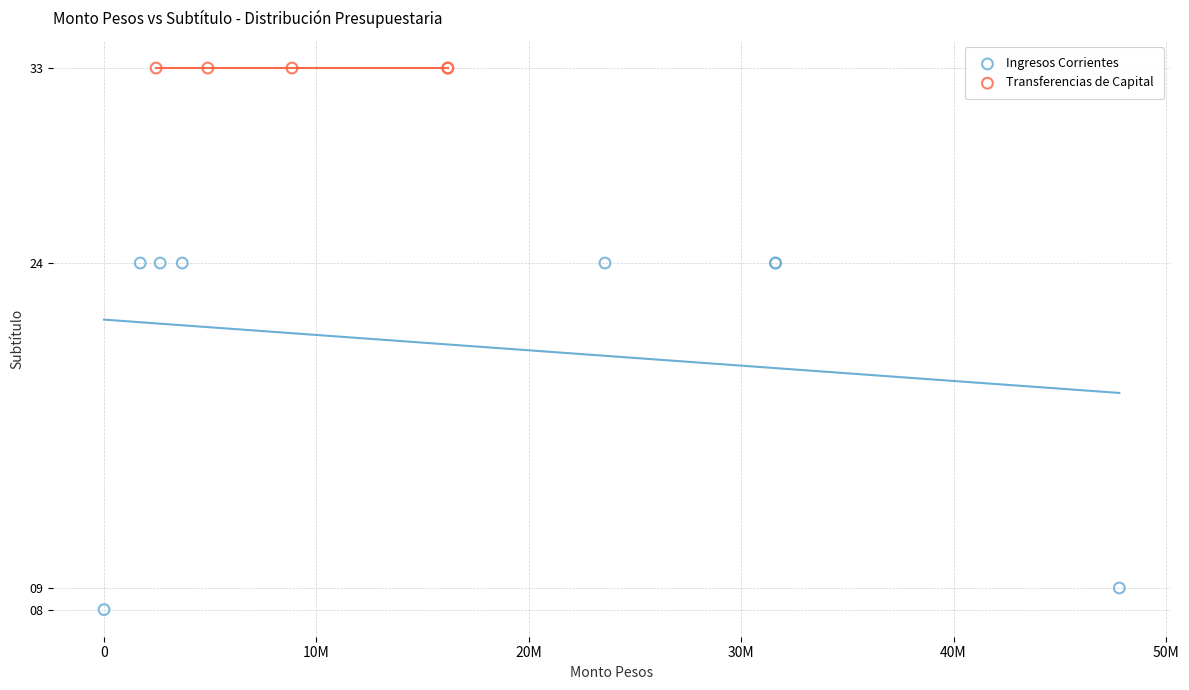

Which series reaches the minimum Y coordinate?

Ingresos Corrientes